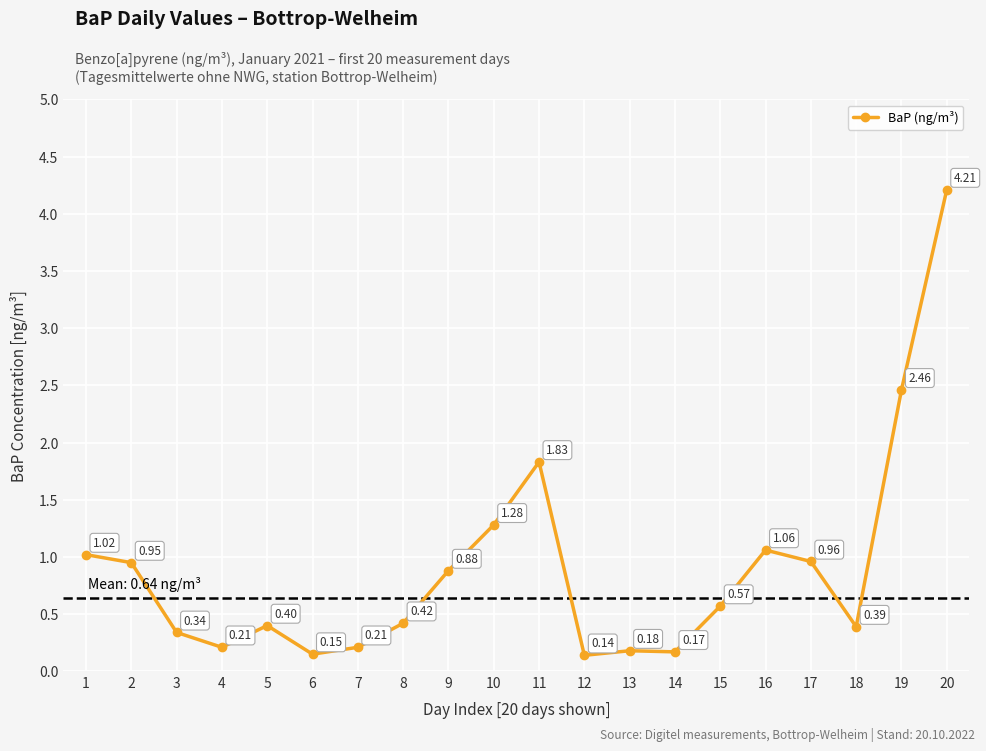

Between 14 and 9, which is larger?

9